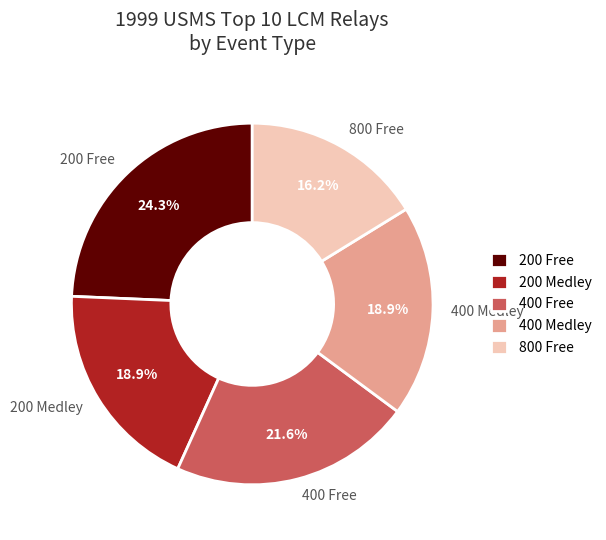

The 800 Free slice represents 16% of the pie. True or false?

True